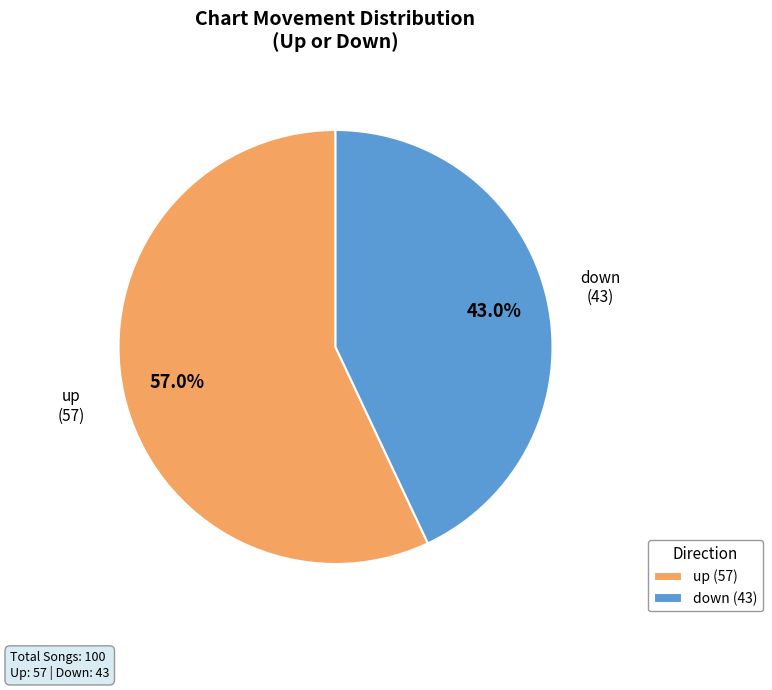

Which has a higher value, up or down?

up